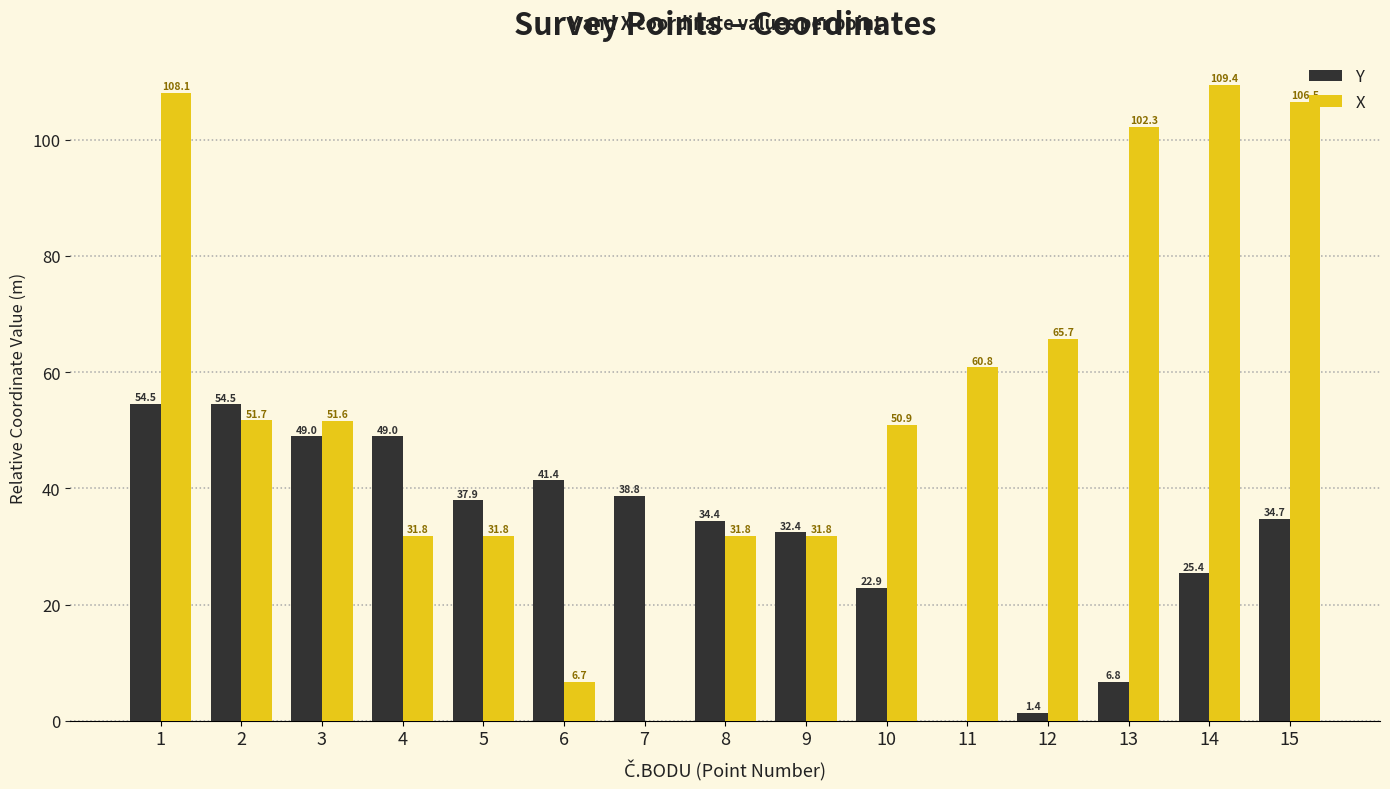

Which series changed the most between 5 and 15?

X